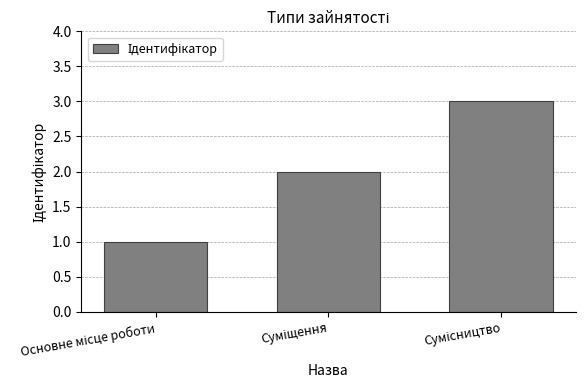

What is the greatest value displayed?

3